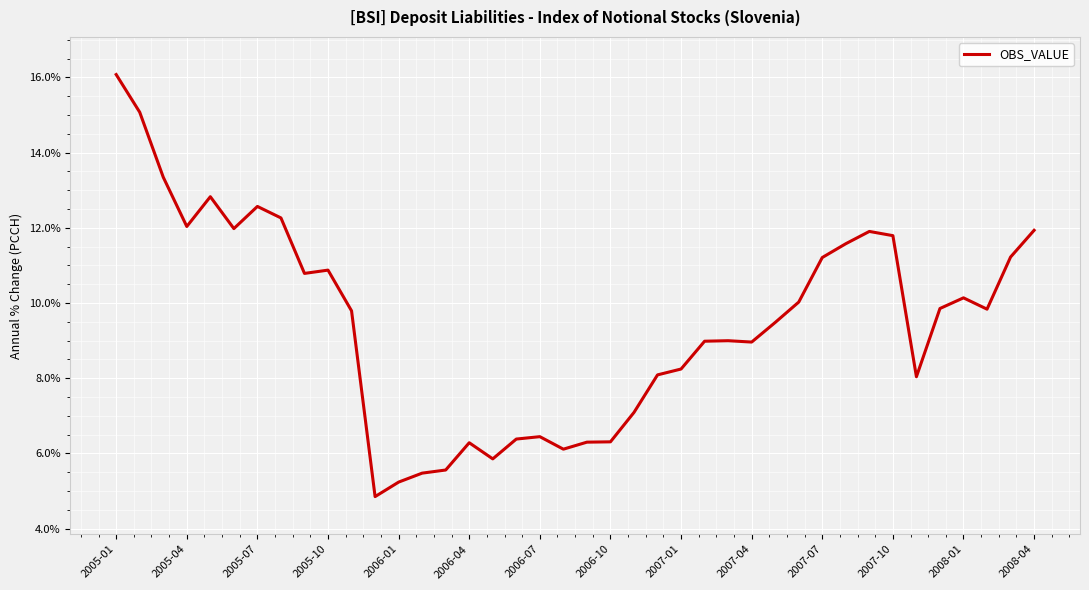

What is the average value?

9.5